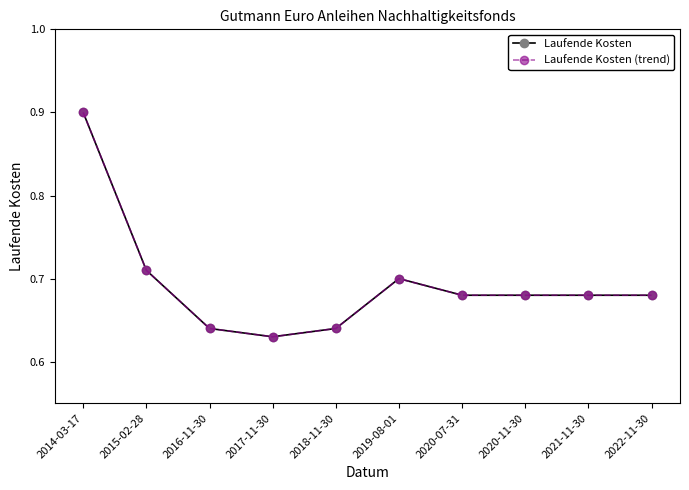

True or false: Laufende Kosten and Laufende Kosten (trend) cross at least once.

False